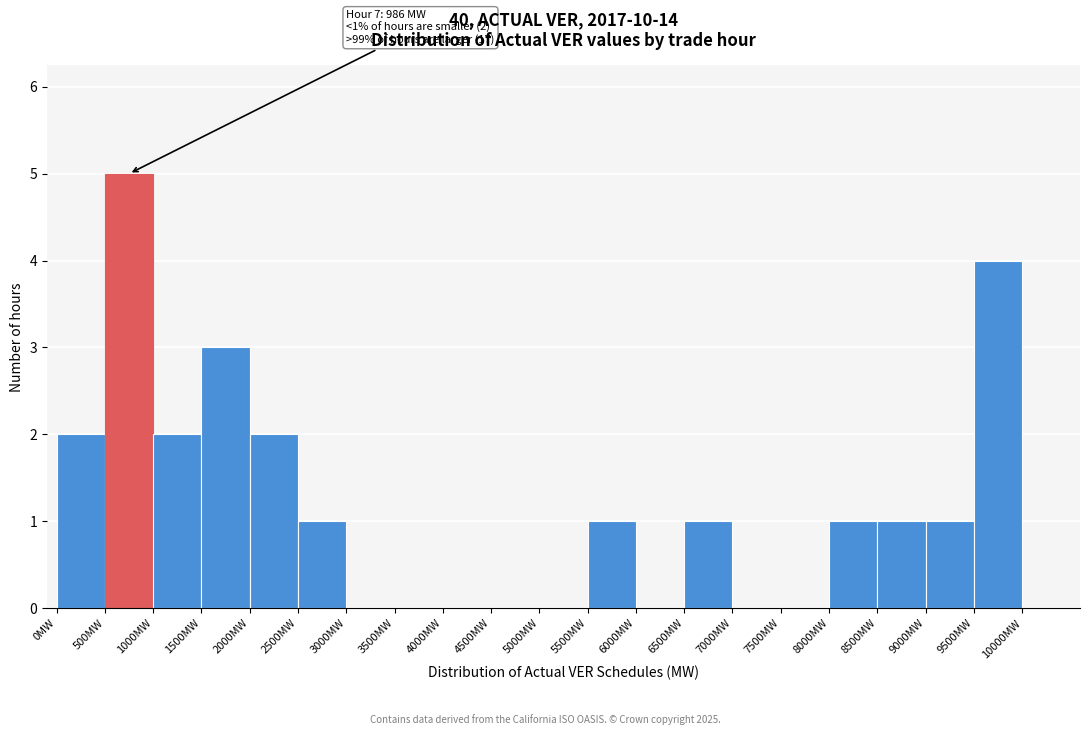

Over which range of the x-axis is the bar tallest?

500 to 1000